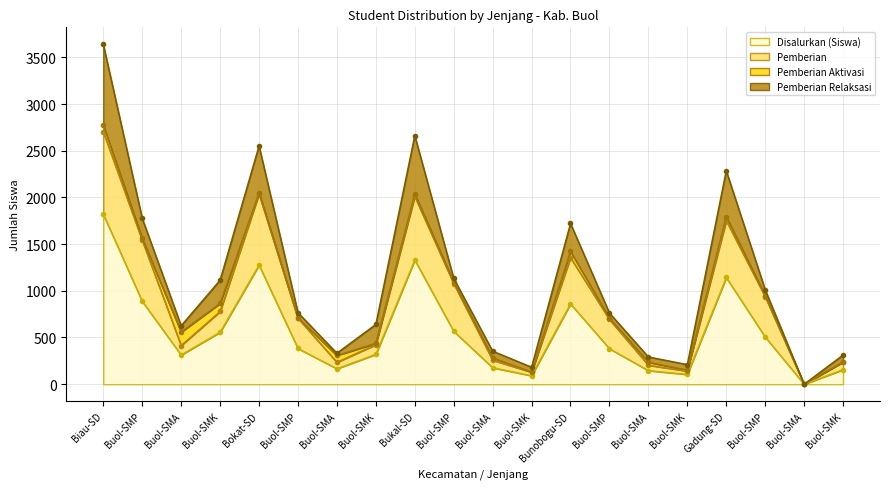

What is the difference between the highest and lowest values at Buol-SMA?

245